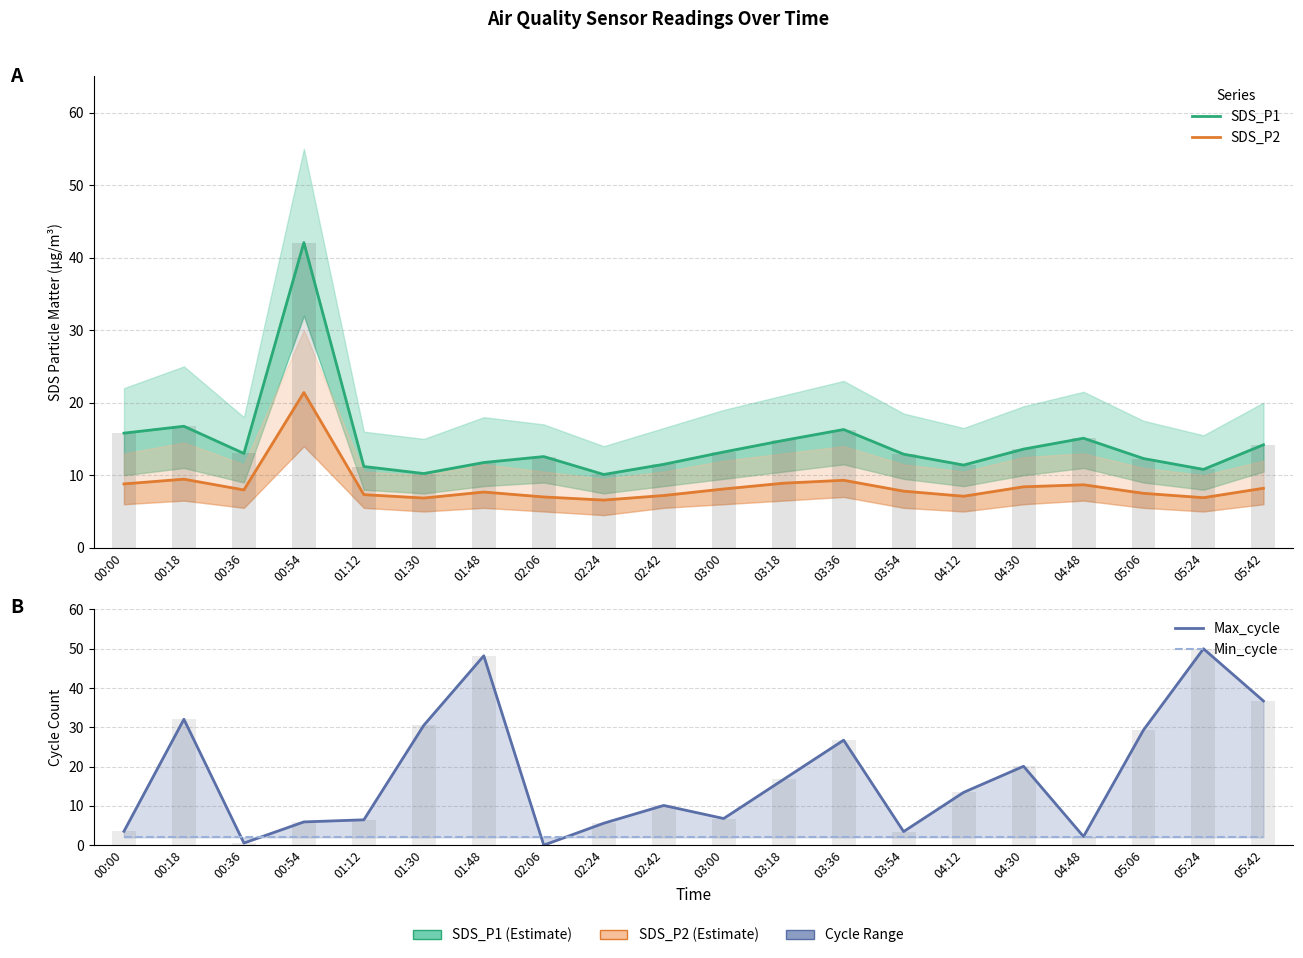

Are the bars grouped side by side (vs. stacked)?

Yes